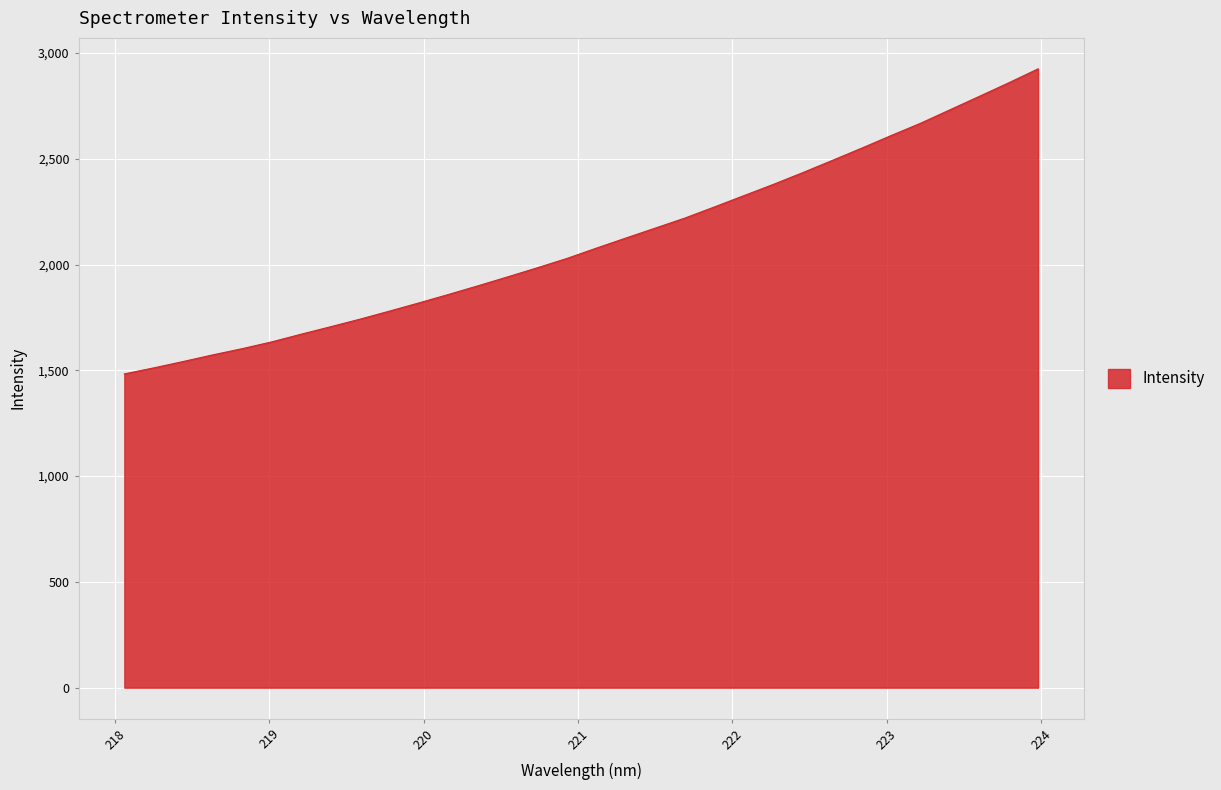

How many categories are shown in the chart?

32